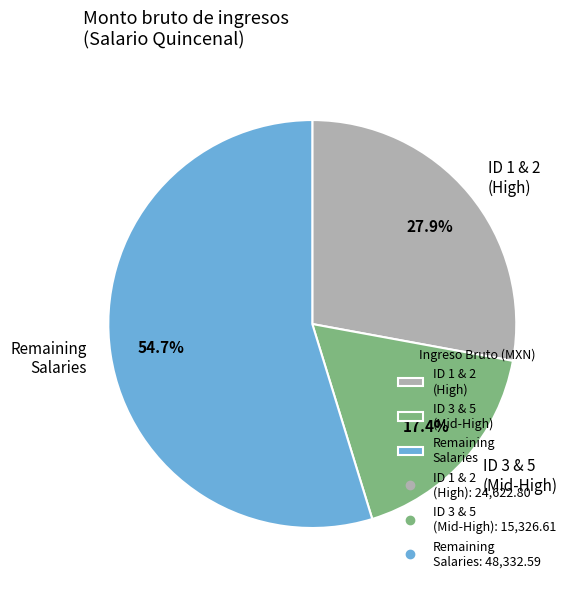

Is the sum of ID 1 & 2 (High) and Remaining Salaries greater than half?

Yes